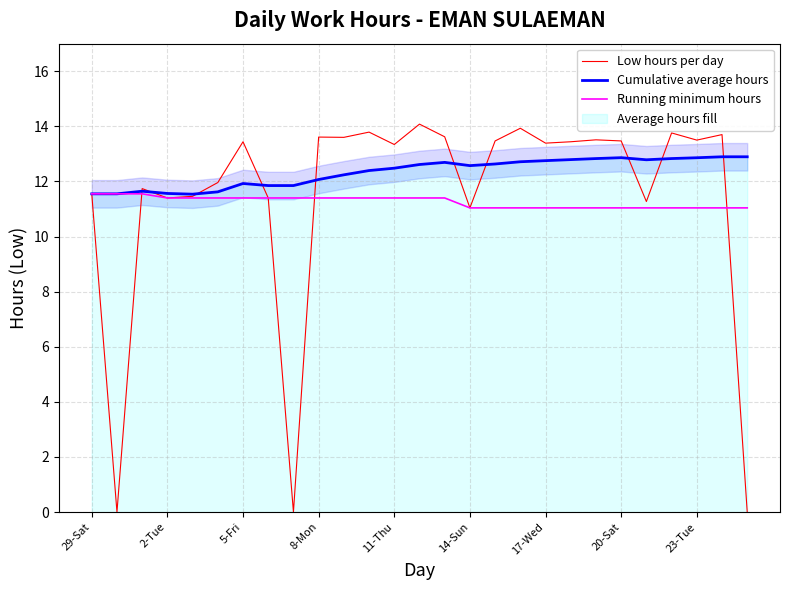

True or false: Running minimum hours has a value of 17.8 at 20.

False